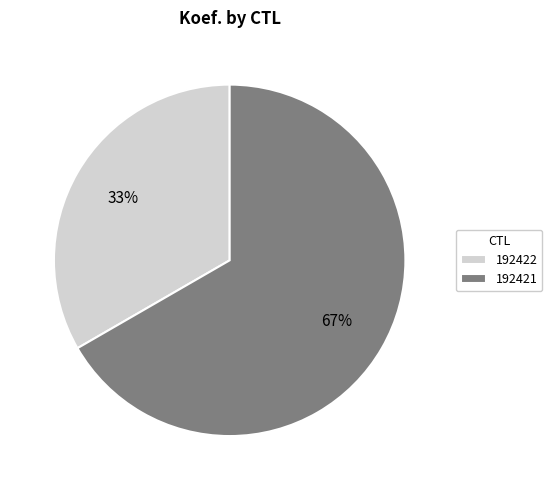

How many slices are in this pie chart?

2